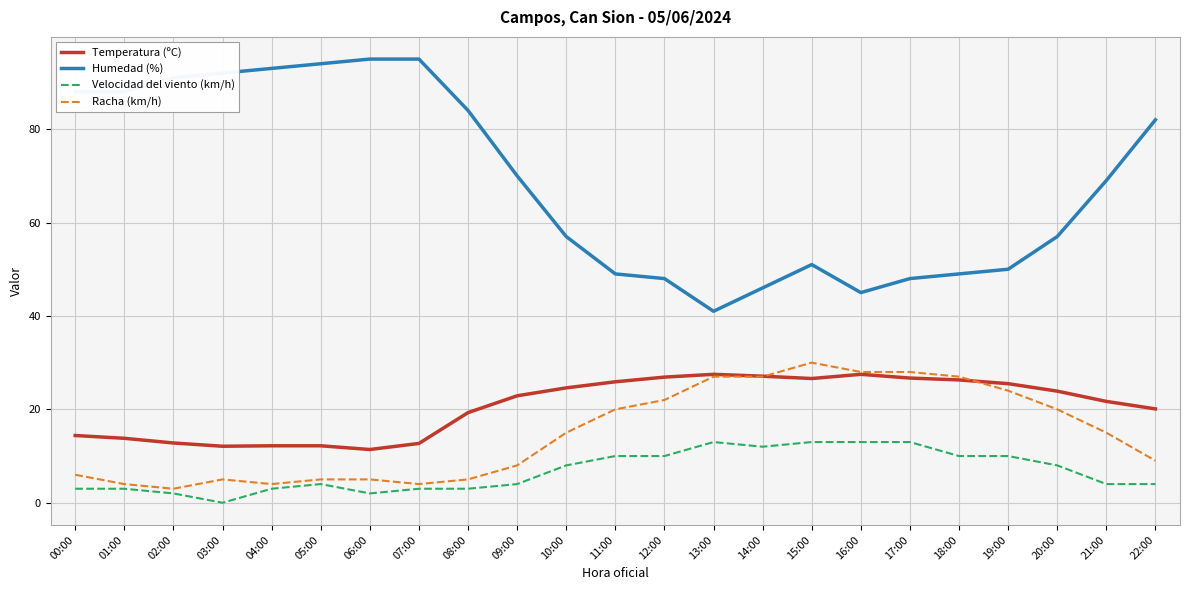

At which category is the sum across all series the highest?

15:00